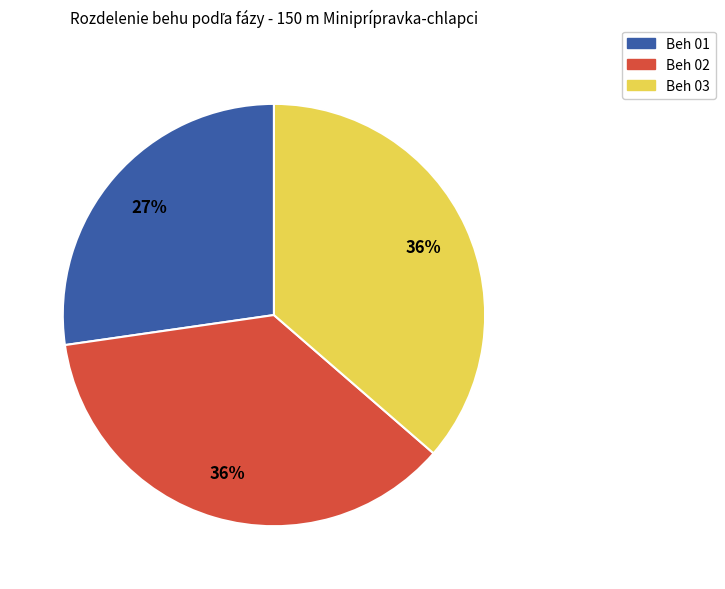

Is there a majority slice in this chart?

No